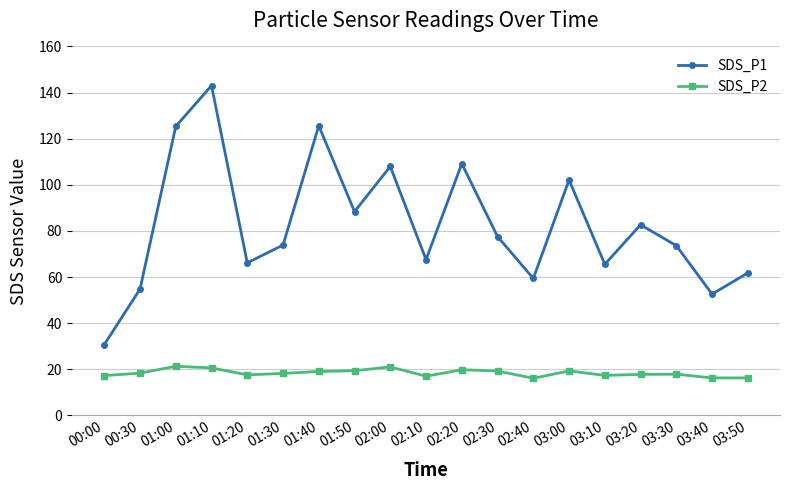

List the series in order of their overall mean, lowest first.

SDS_P2, SDS_P1